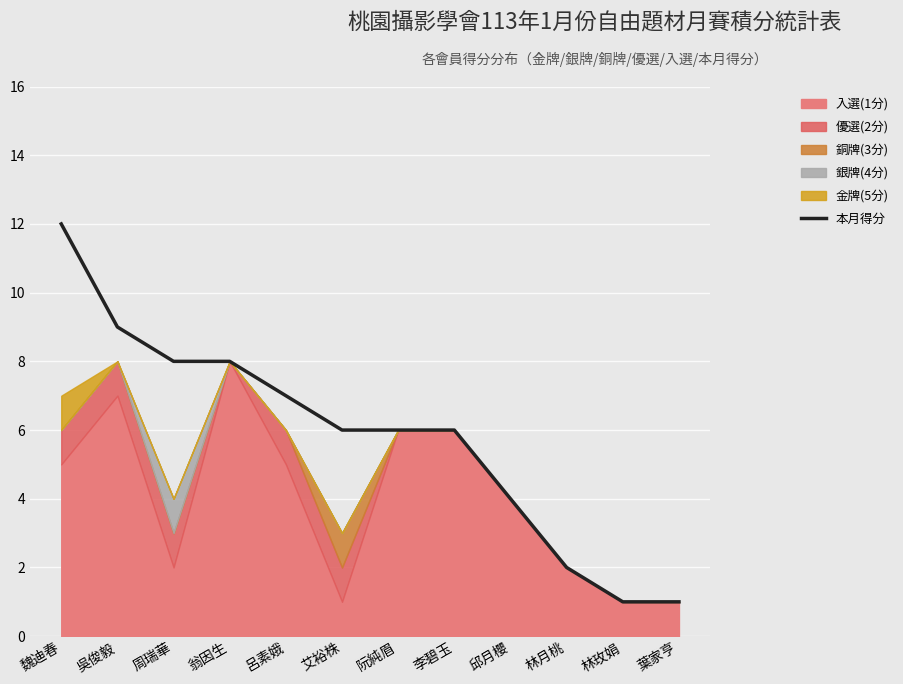

How many data points are less than 6?

4